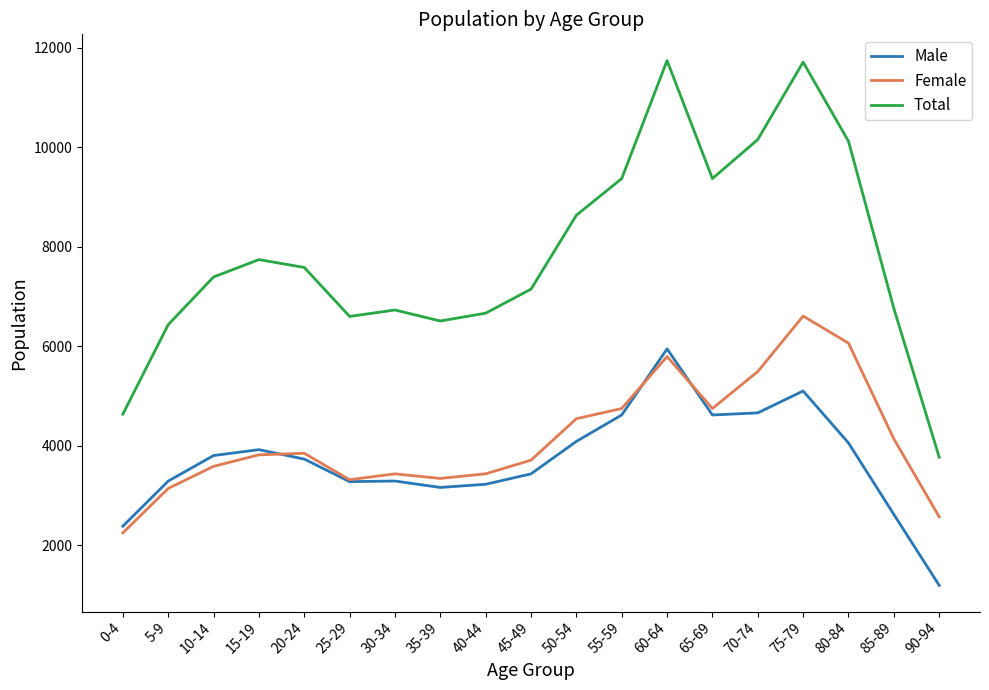

List the series in order of their peak value, highest first.

Total, Female, Male